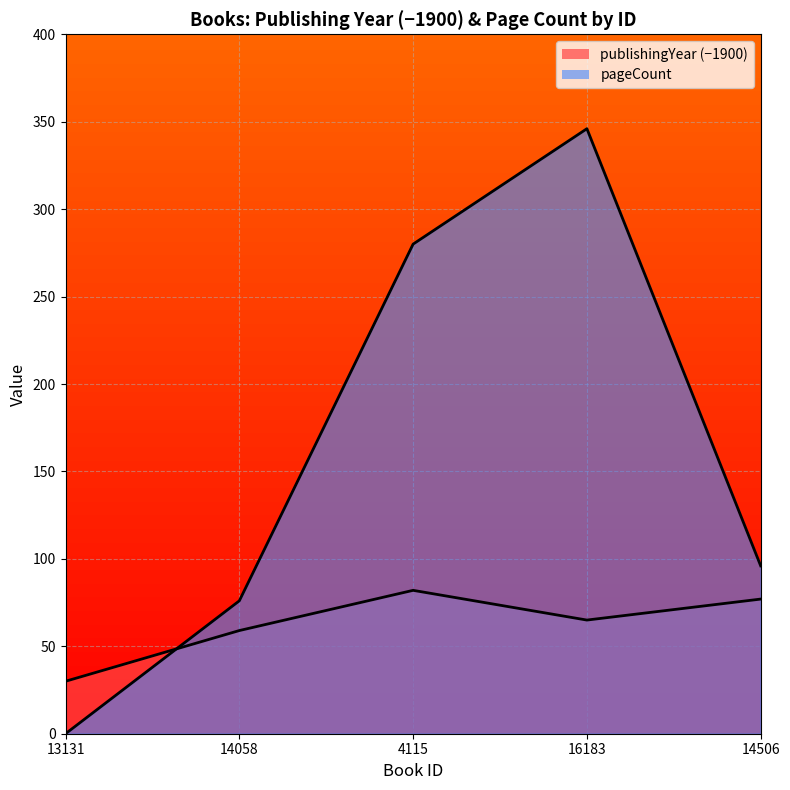

The publishingYear series shows 59 at 14058. True or false?

True